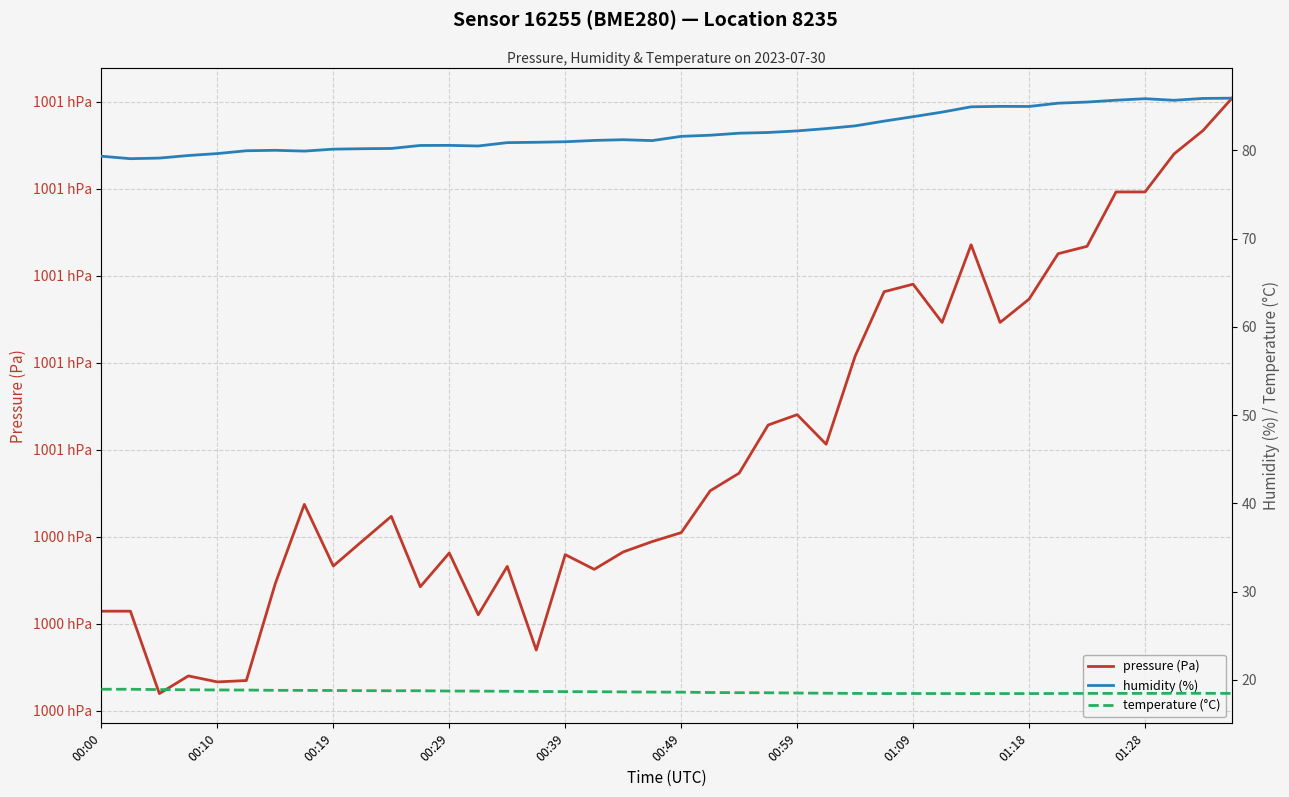

True or false: humidity (%) and temperature (°C) cross at least once.

False